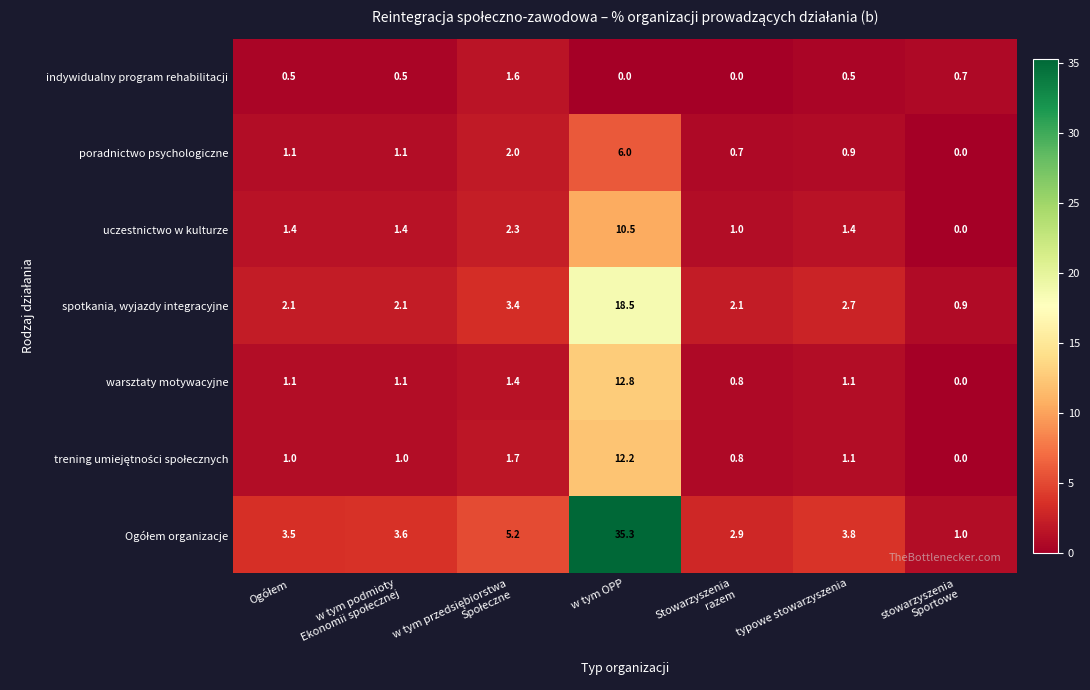

What is the sum of all indywidualny program rehabilitacji values?

3.8